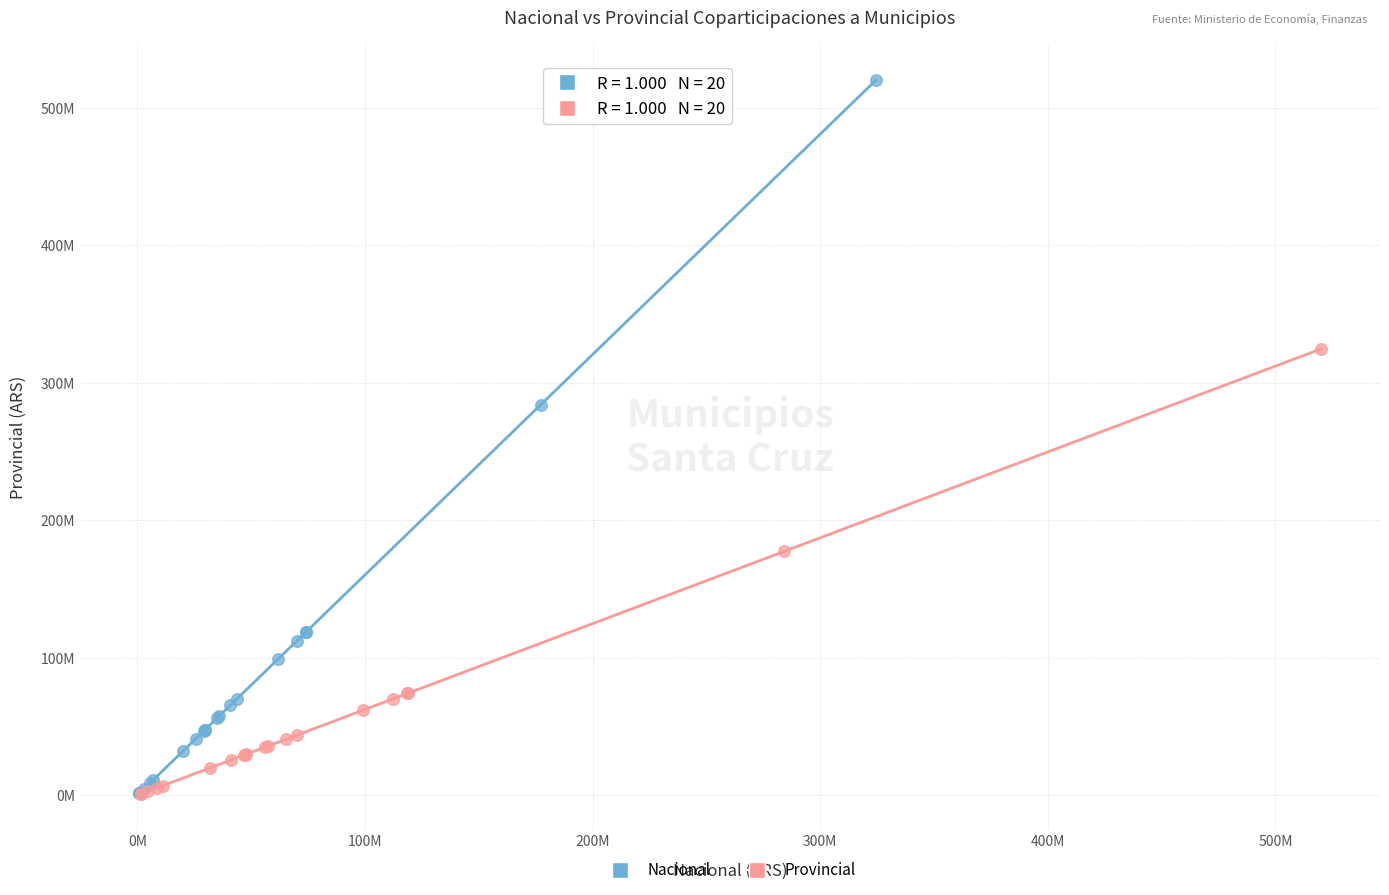

Which series reaches the maximum Y coordinate?

Nacional